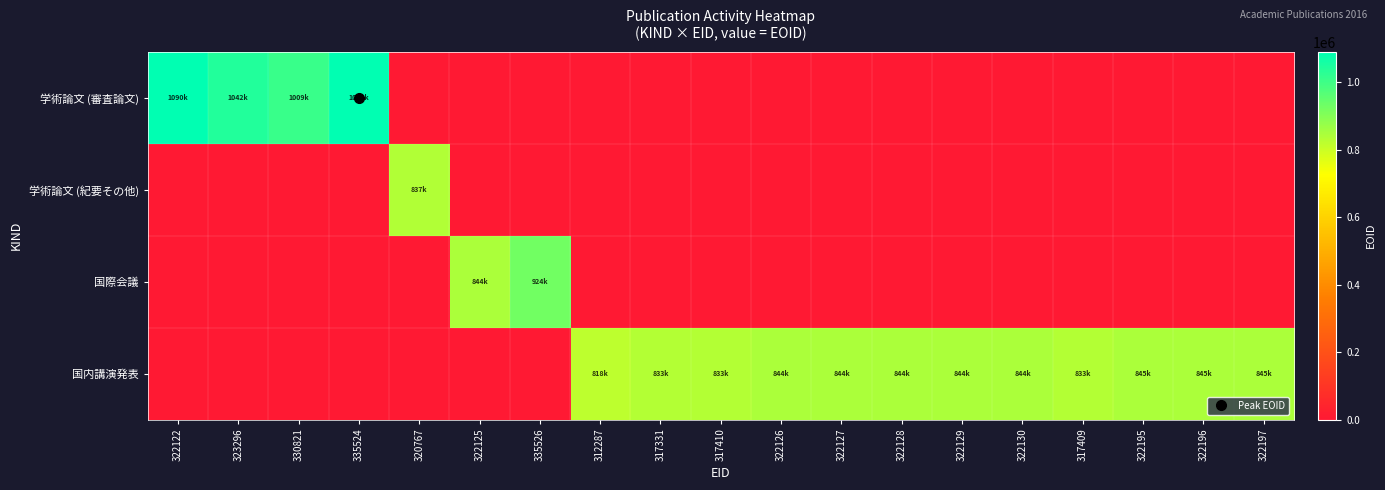

What is the total value across all series at 322128?

844295